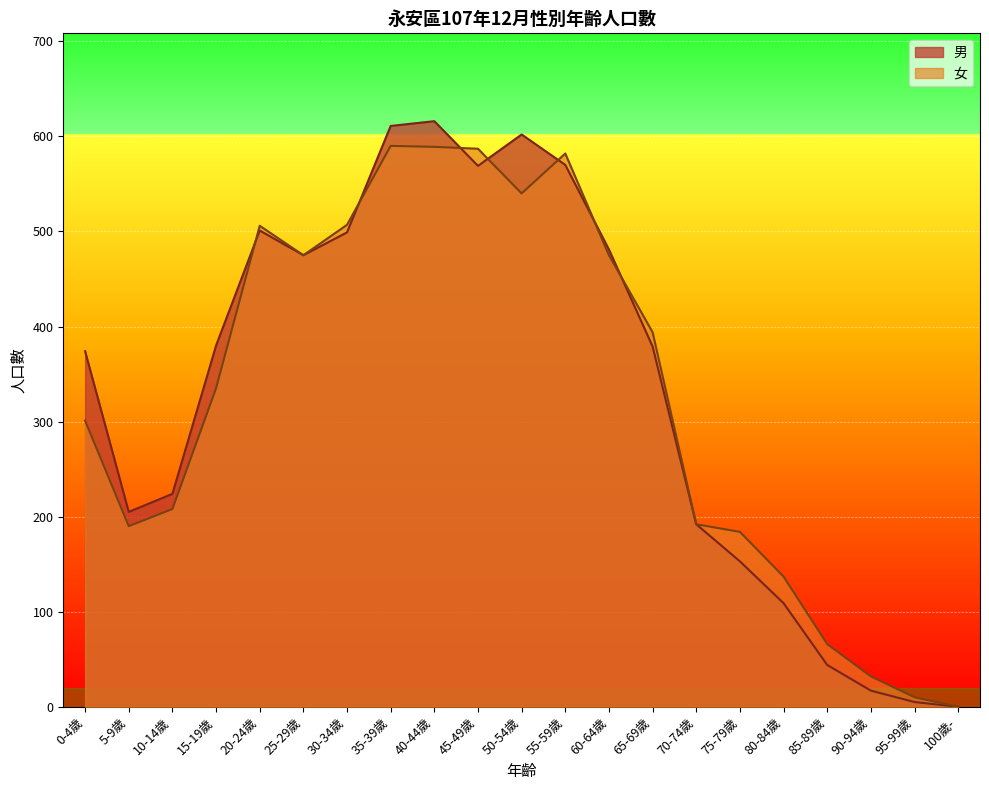

Where does the 女 series first go above 335?

20-24歲